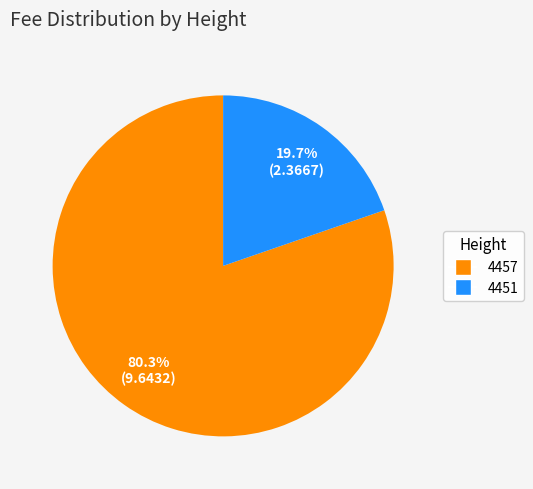

Which has a higher value, 4457 or 4451?

4457